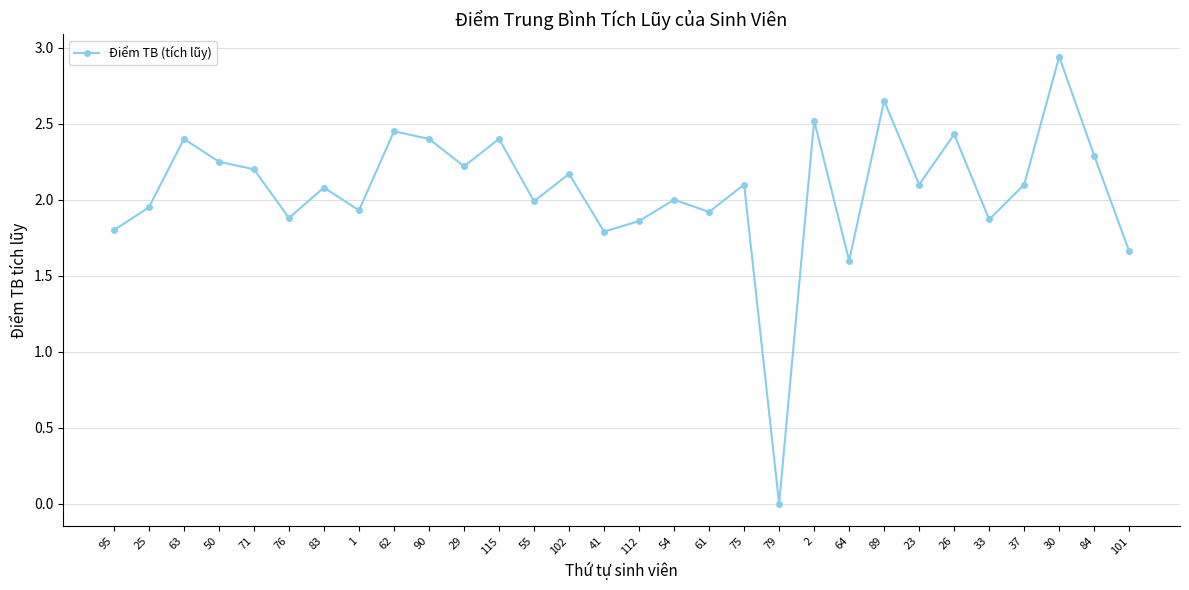

What is the difference between the values at 84 and 41?

0.5